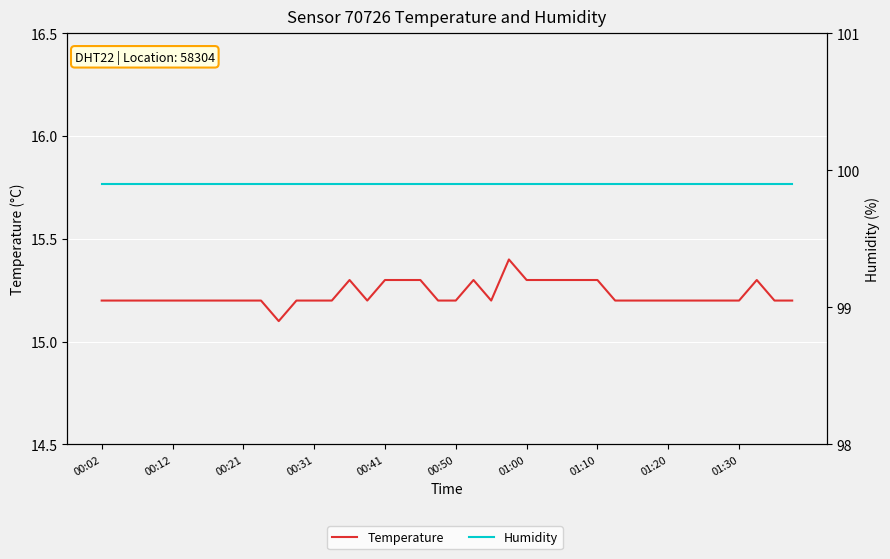

Which series has the widest spread of values?

Temperature